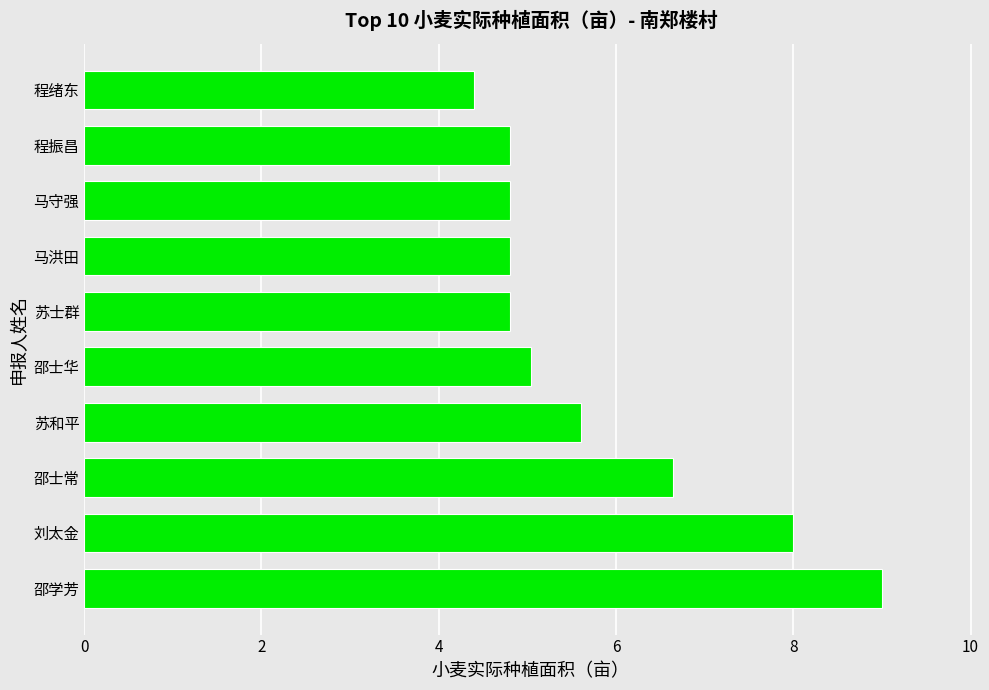

What is the ratio of the value at 邵士常 to the value at 邵士华?

1.3